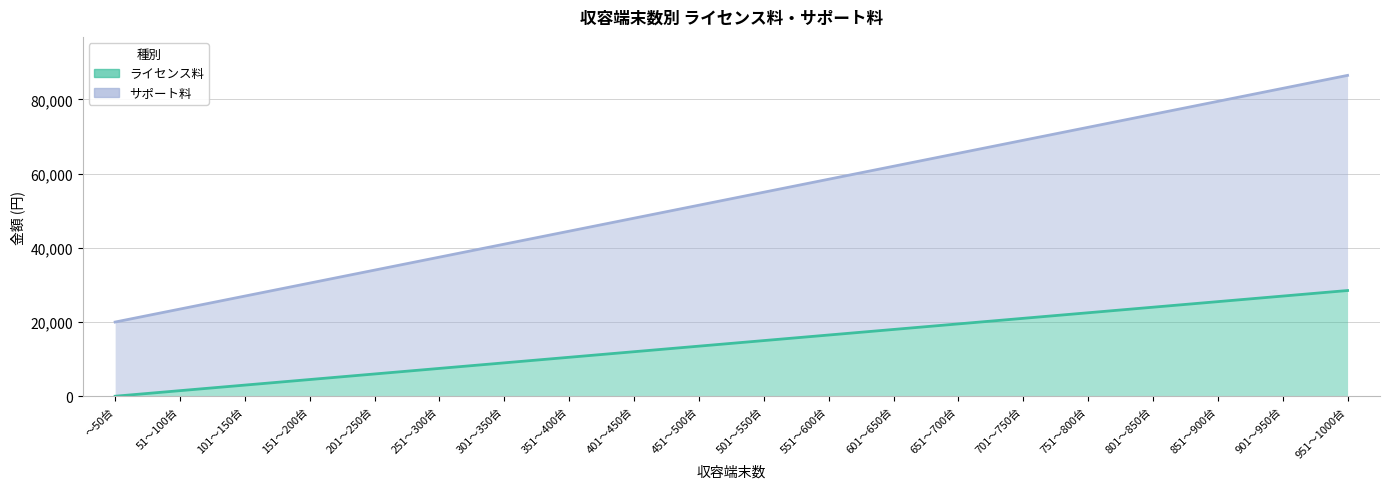

At which label does サポート料 reach its minimum?

～50台